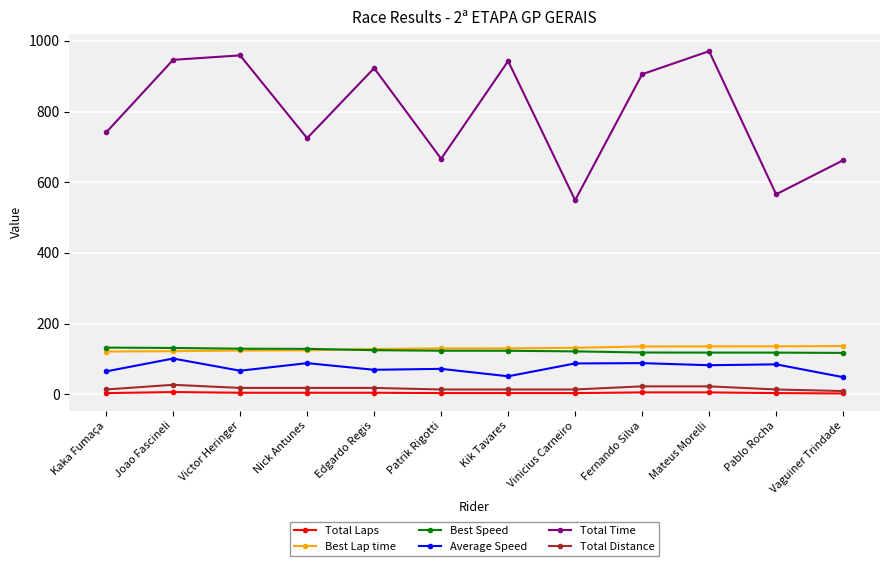

Where is the first local maximum for Average Speed?

Joao Fascineli